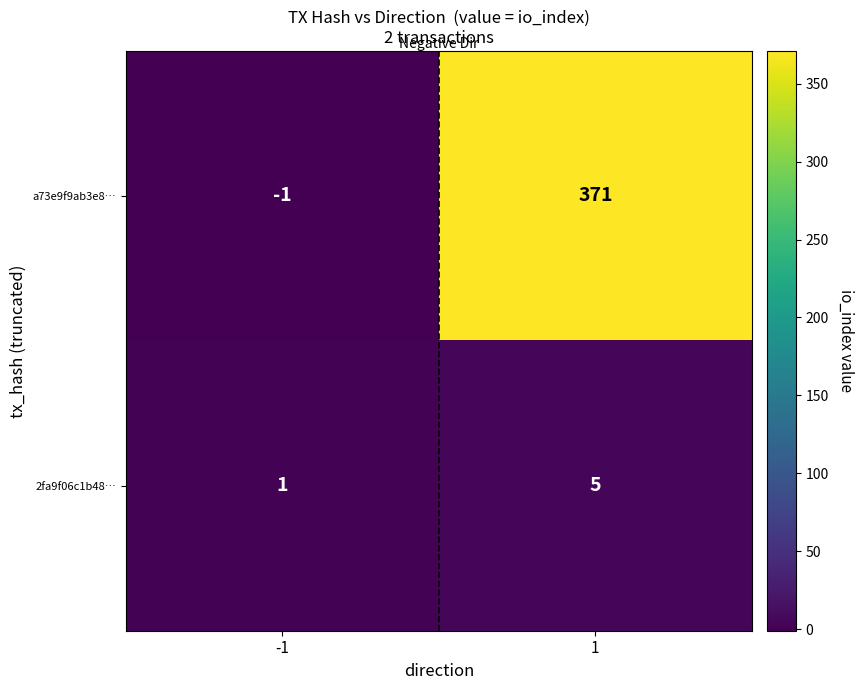

How many series are shown in this chart?

2